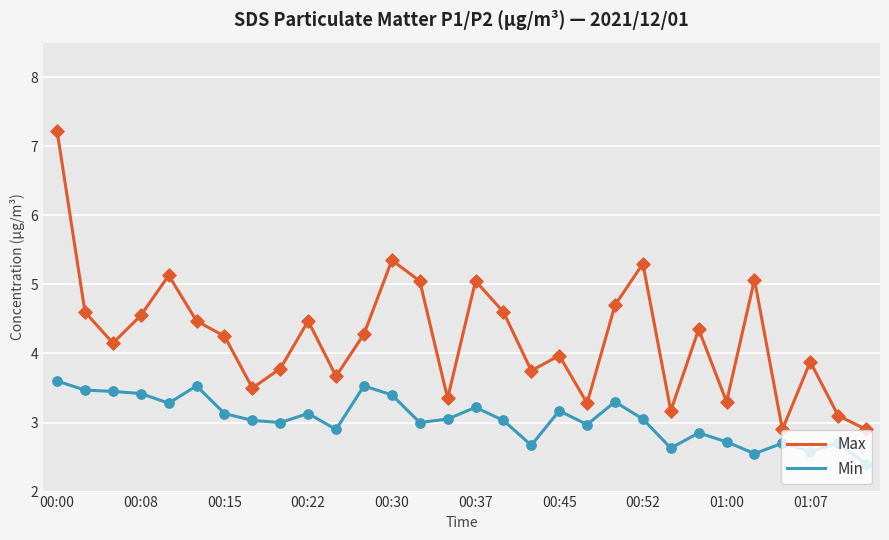

Which series has the largest range (max minus min)?

Max